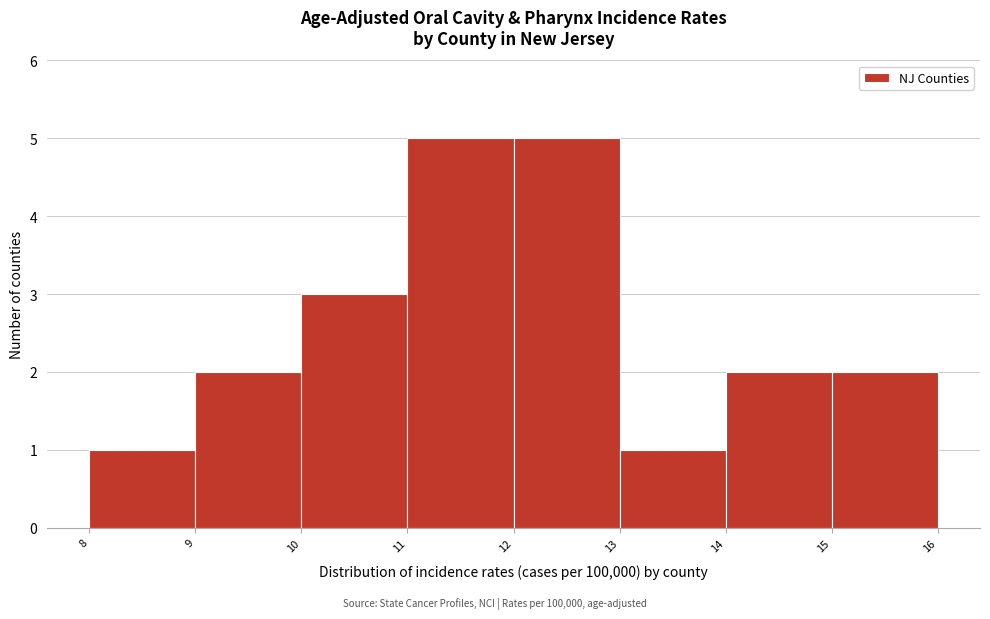

What is the height of the bar covering 10 to 11 on the x-axis? The values are not printed on the chart, so give them approximately, as read against the axis.

3